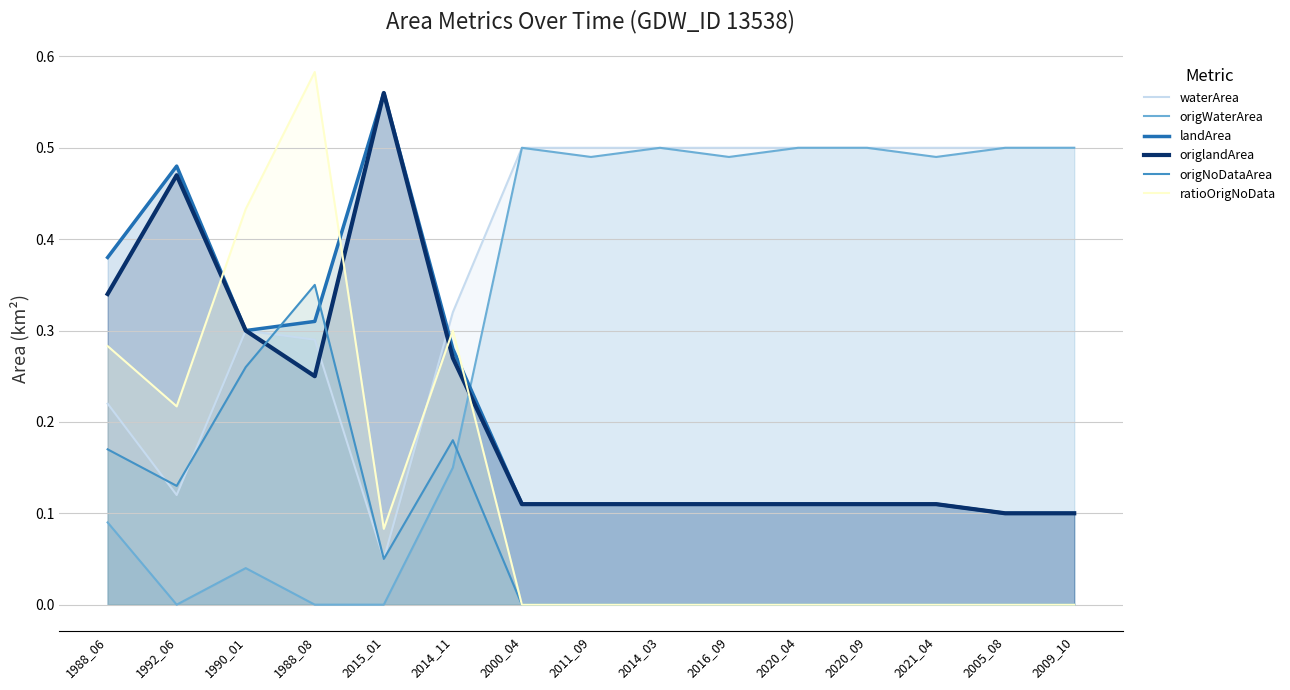

Reading left to right, what are all the values shown in this chart?

waterArea: 0.2	0.1	0.3	0.3	0.1	0.3	0.5	0.5	0.5	0.5	0.5	0.5	0.5	0.5	0.5
origWaterArea: 0.1	0.0	0.0	0.0	0.0	0.1	0.5	0.5	0.5	0.5	0.5	0.5	0.5	0.5	0.5
landArea: 0.4	0.5	0.3	0.3	0.6	0.3	0.1	0.1	0.1	0.1	0.1	0.1	0.1	0.1	0.1
origlandArea: 0.3	0.5	0.3	0.2	0.6	0.3	0.1	0.1	0.1	0.1	0.1	0.1	0.1	0.1	0.1
origNoDataArea: 0.2	0.1	0.3	0.3	0.1	0.2	0.0	0.0	0.0	0.0	0.0	0.0	0.0	0.0	0.0
ratioOrigNoData: 0.3	0.2	0.4	0.6	0.1	0.3	0.0	0.0	0.0	0.0	0.0	0.0	0.0	0.0	0.0